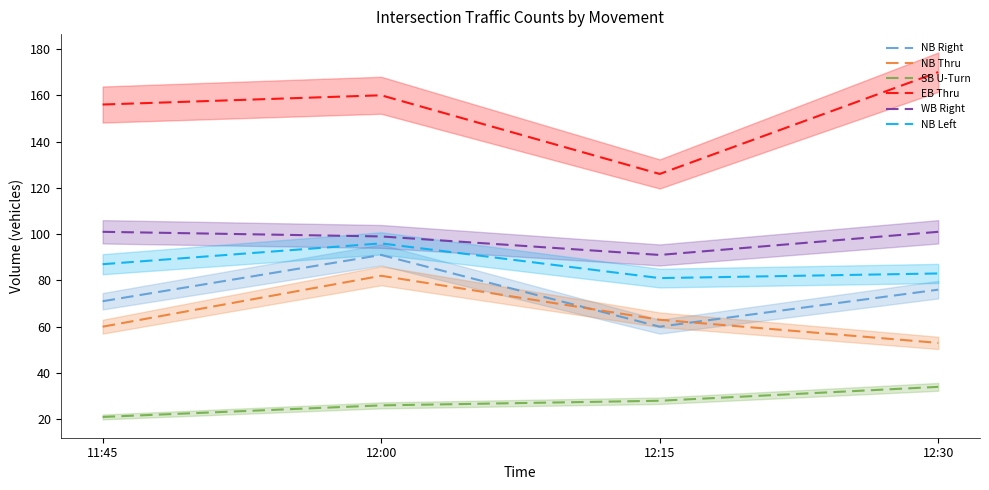

Which category has the lowest value in the WB Right series?

12:15